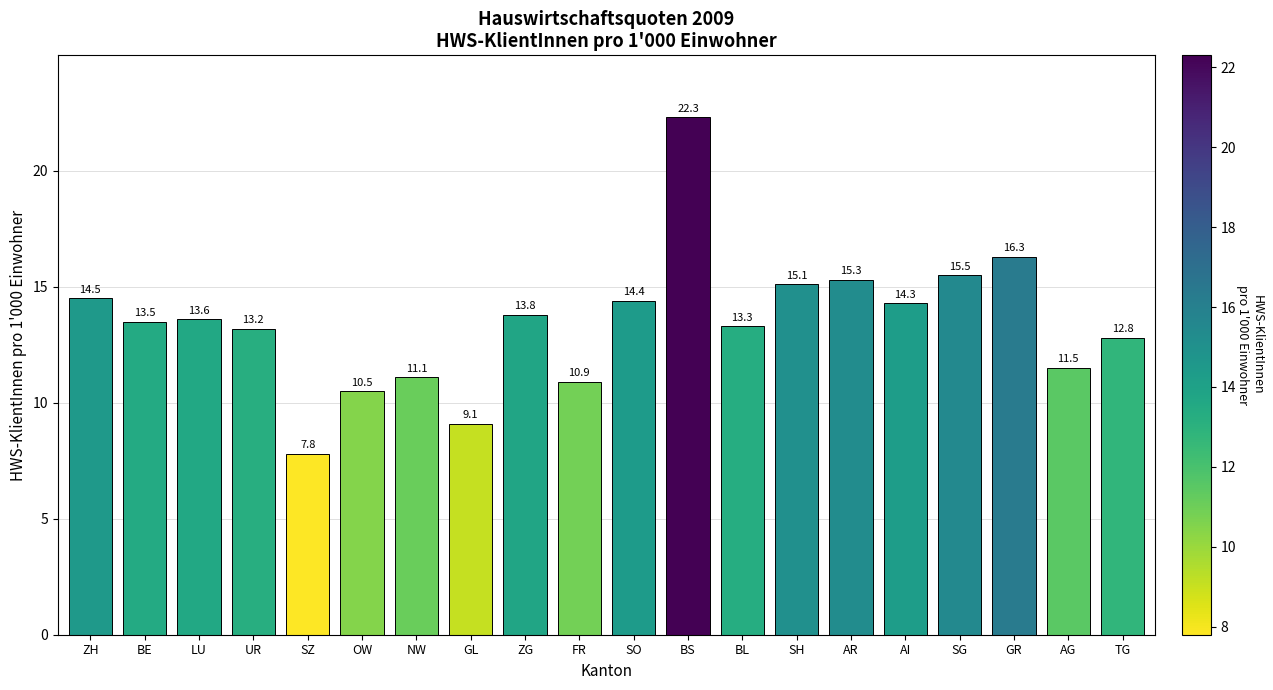

What is the difference between the maximum and minimum values?

14.5